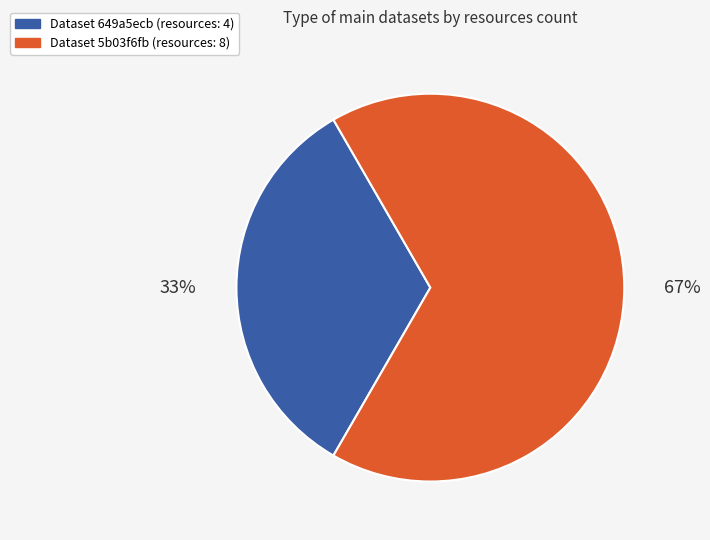

How many segments does this pie chart have?

2